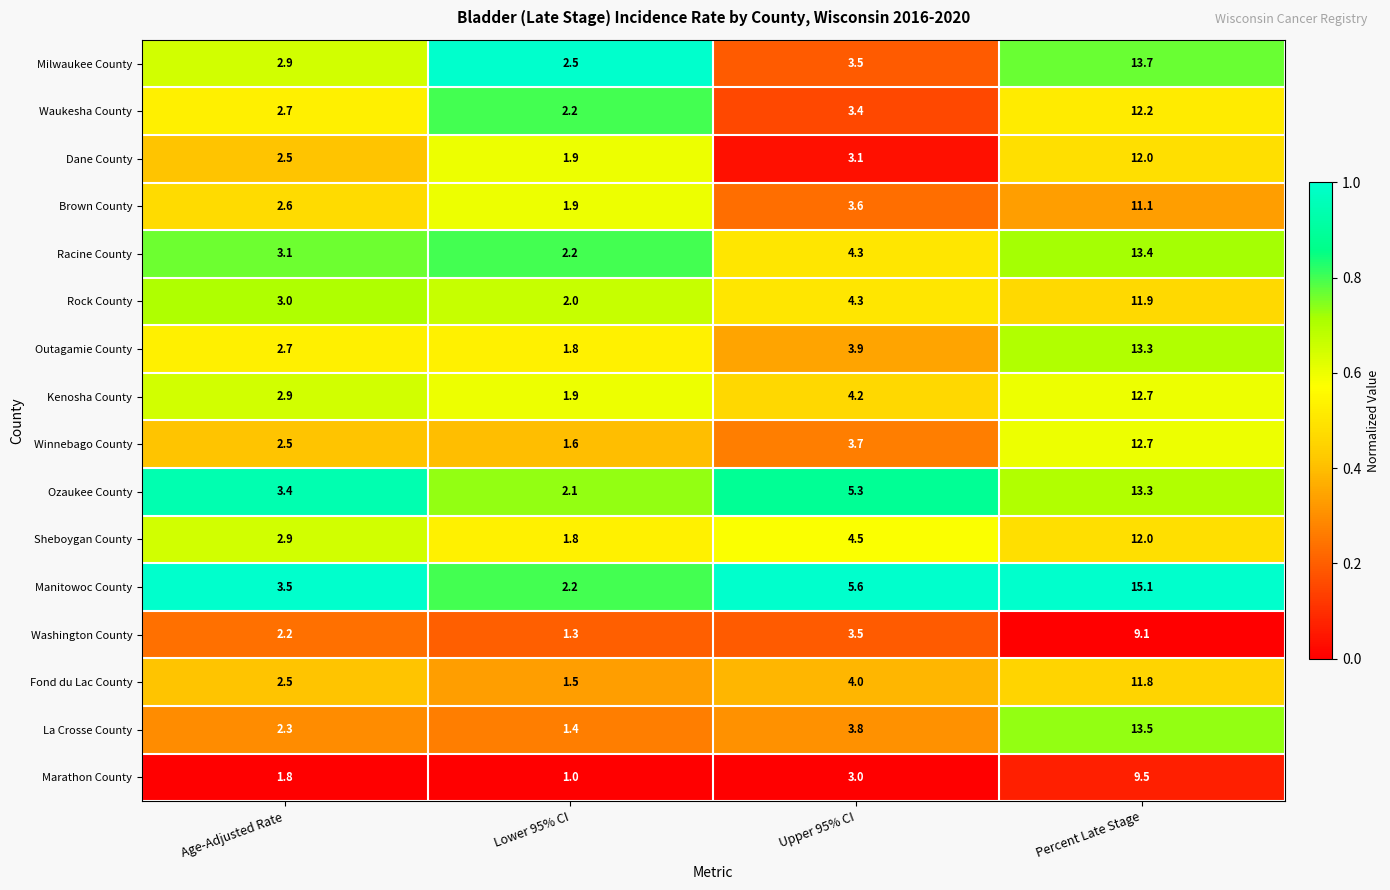

What is the spread (max minus min) of values at Percent Late Stage?

6.0